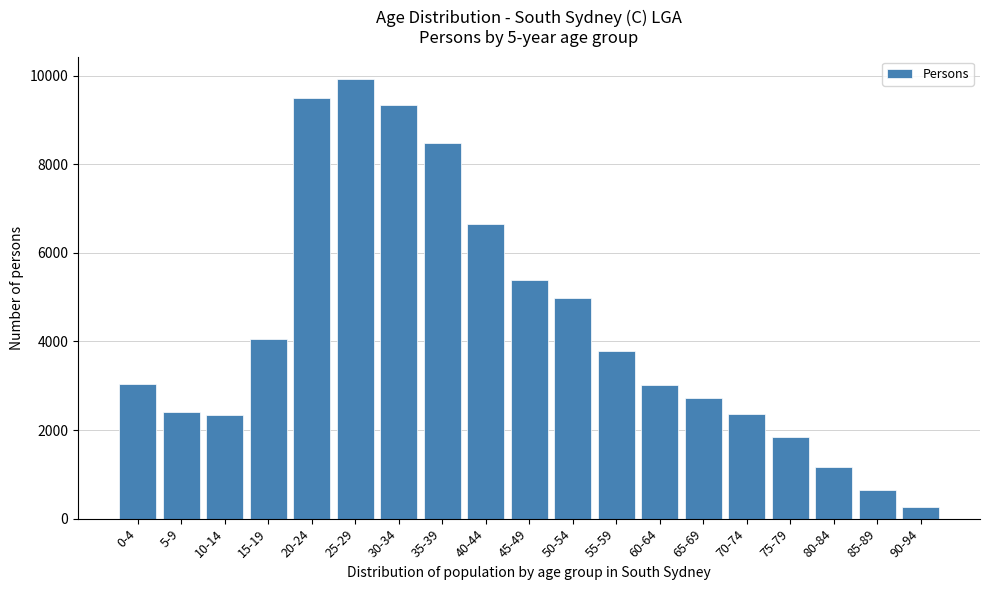

What is the sum of the values at 55-59 and 5-9?

6205